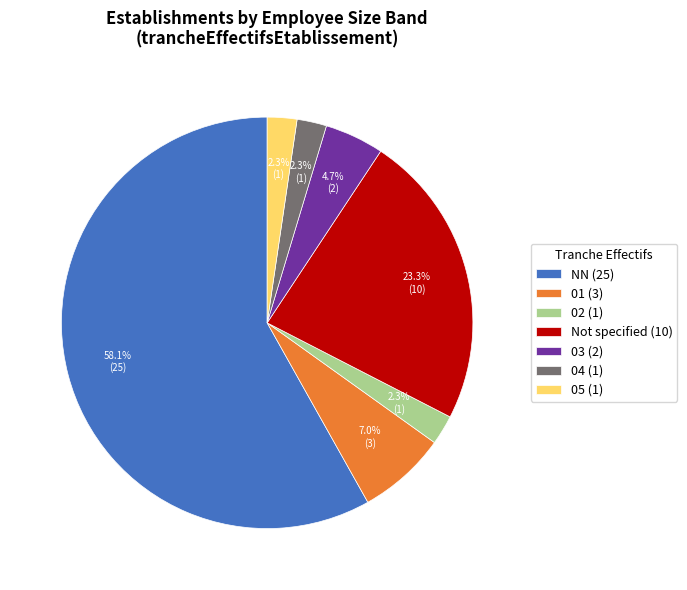

What is the total percentage of 04 (1) and 01 (3)?

9.3%